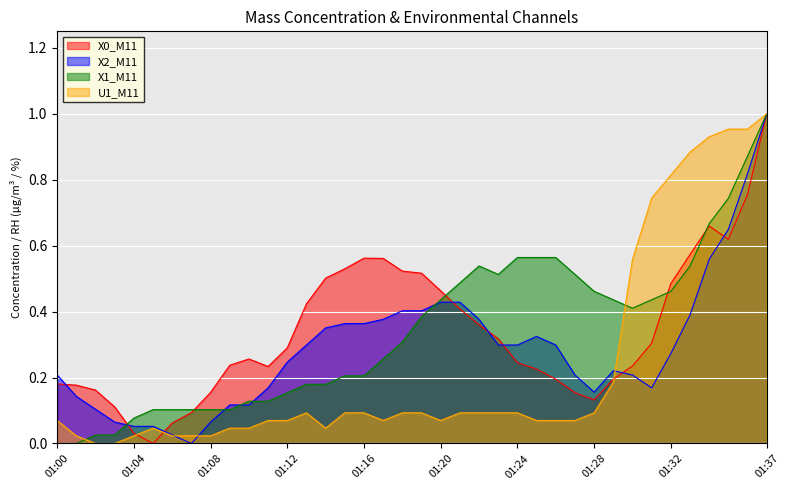

How many series are shown in this chart?

4